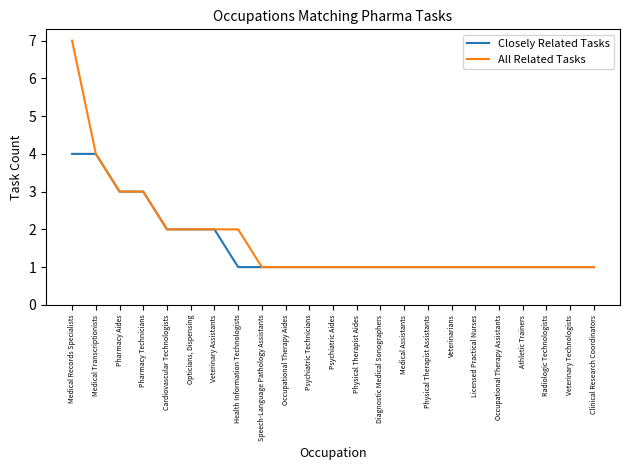

Reading right to left, extract all data points from this chart.

Closely Related Tasks: 1	1	1	1	1	1	1	1	1	1	1	1	1	1	1	1	2	2	2	3	3	4	4
All Related Tasks: 1	1	1	1	1	1	1	1	1	1	1	1	1	1	1	2	2	2	2	3	3	4	7